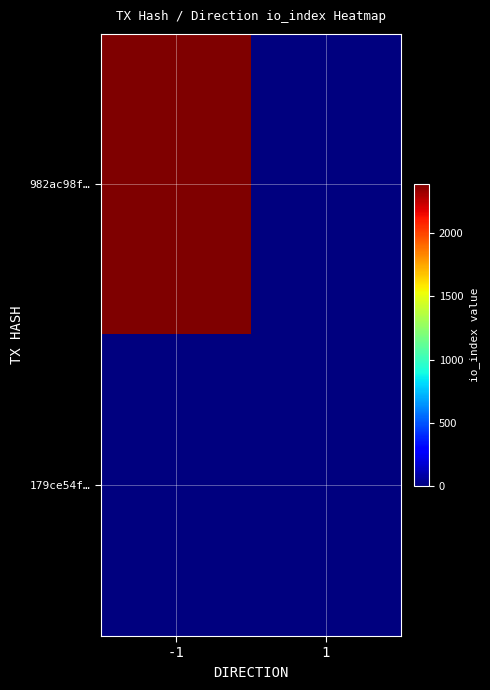

Which label corresponds to the smallest value in the chart?

1